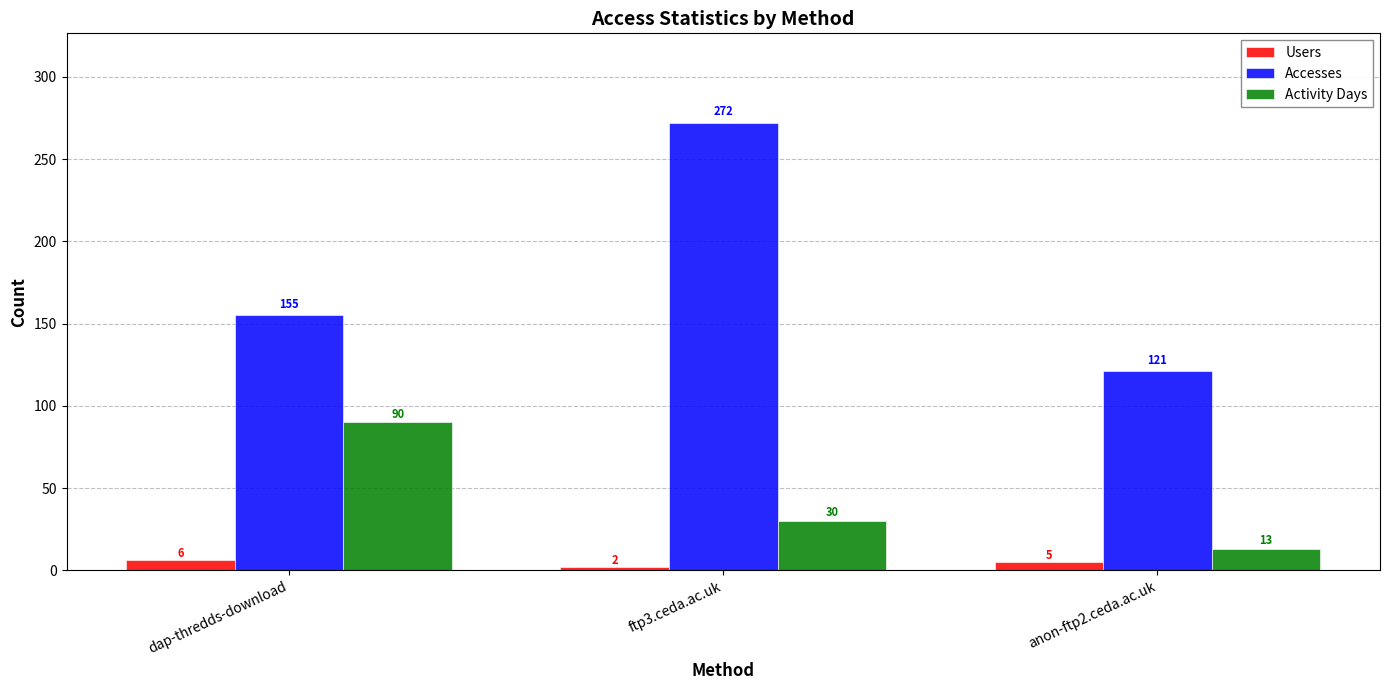

Where does the Users series first go above 5?

dap-thredds-download